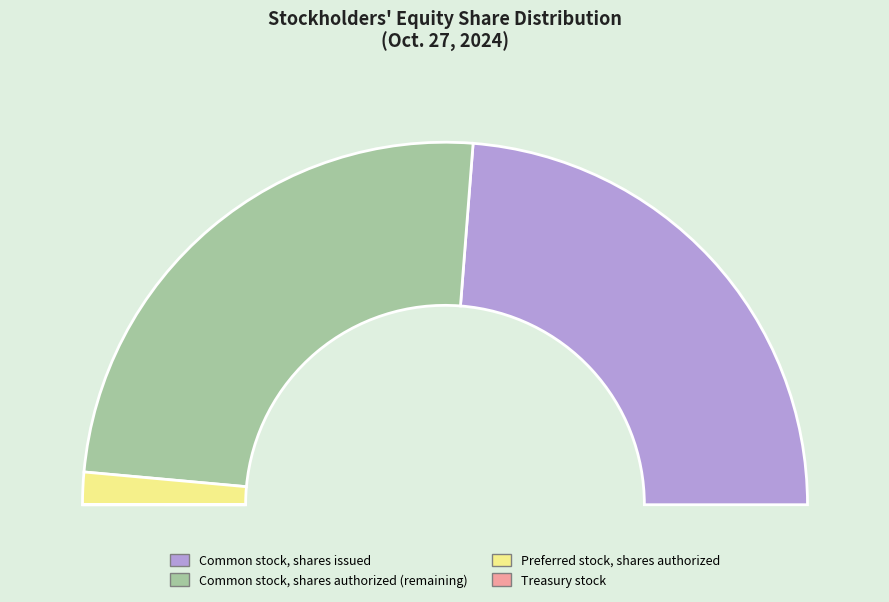

Which slice is the smallest?

Treasury stock